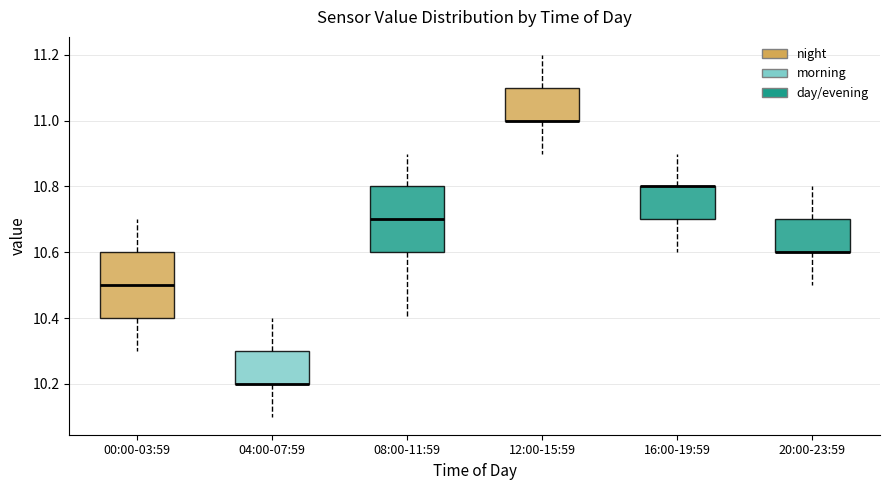

Where is the upper edge of the box for 04:00-07:59 on the y-axis? The values are not printed on the chart, so give them approximately, as read against the axis.

10.3